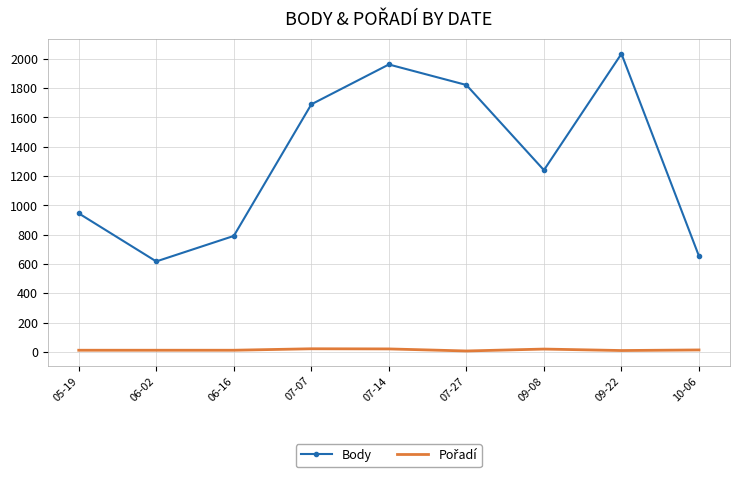

How many series are shown in this chart?

2